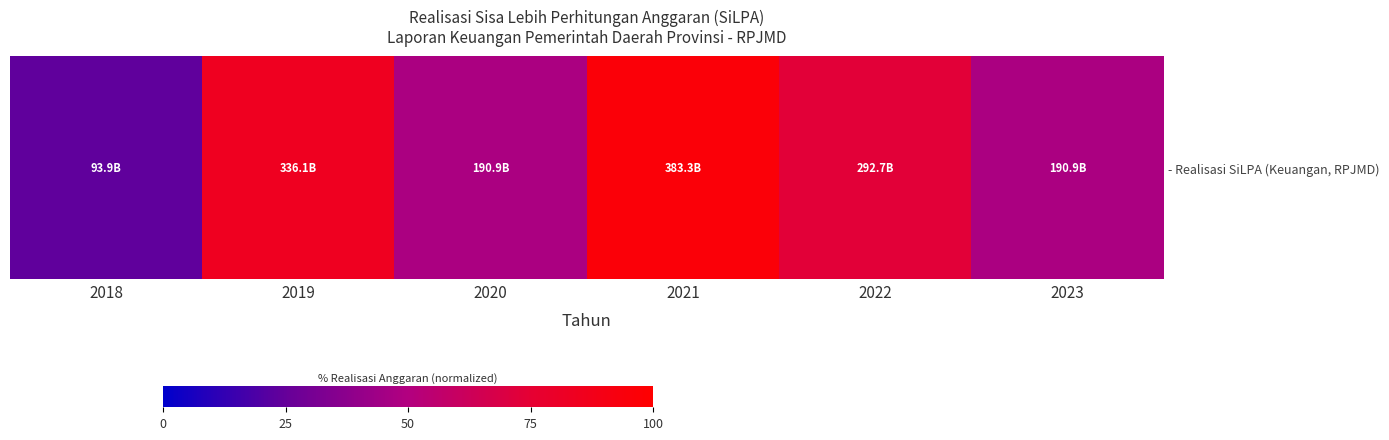

What is the sum of all values?

371.9